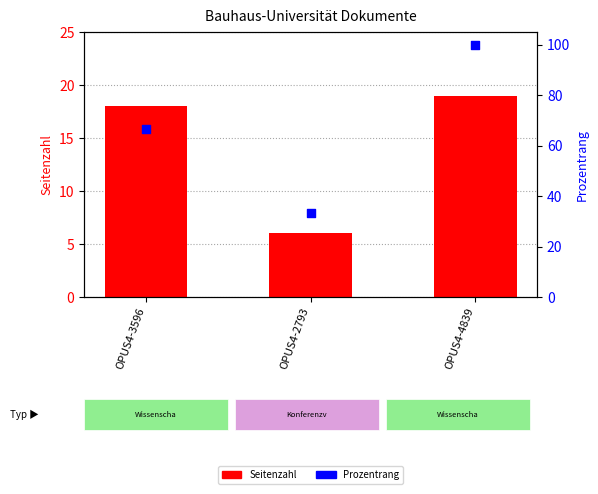

Which series reaches the minimum Y coordinate?

Seitenzahl (pages)